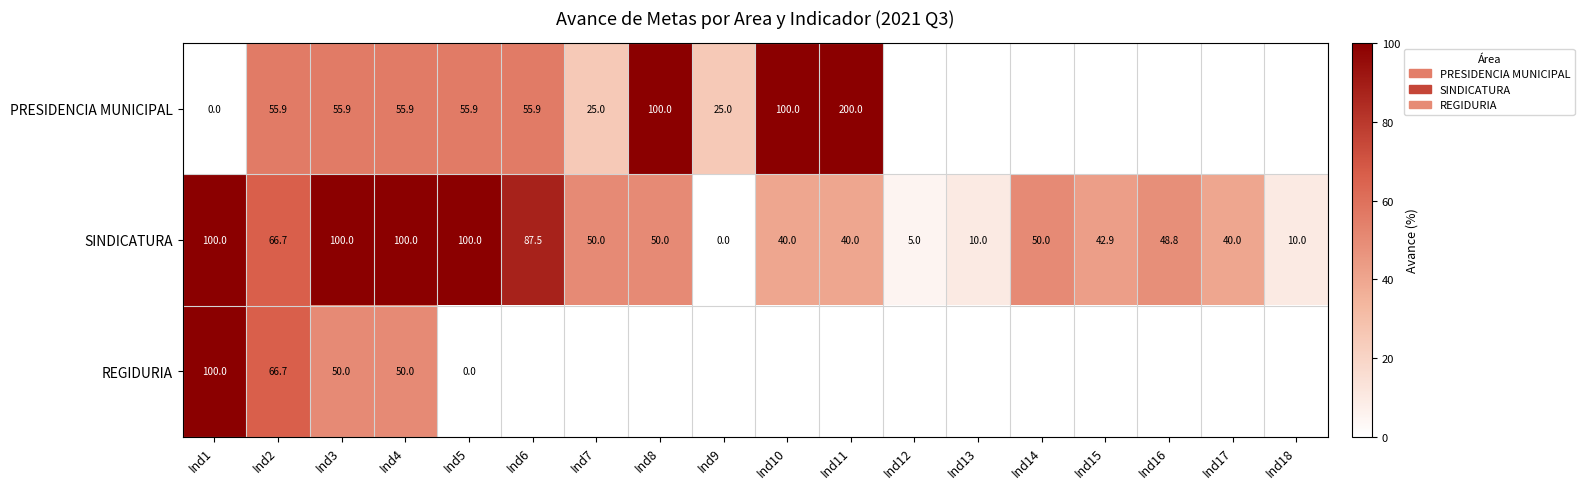

At which label does SINDICATURA reach its minimum?

Ind9